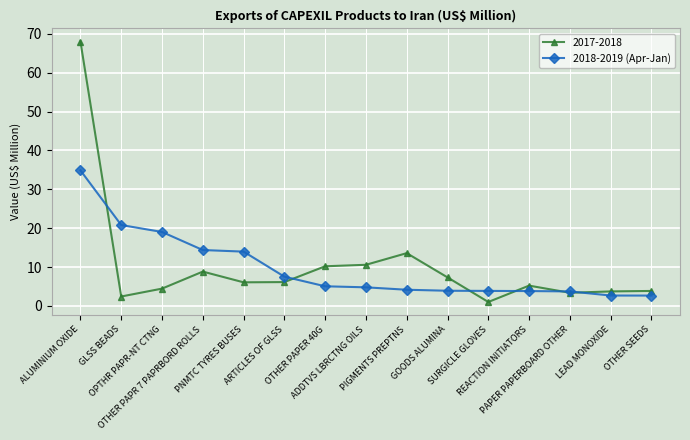

What is the greatest value displayed?

68.0